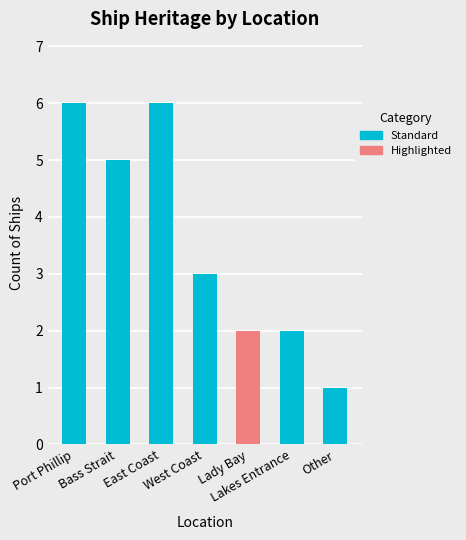

What is the maximum value shown in the chart?

6